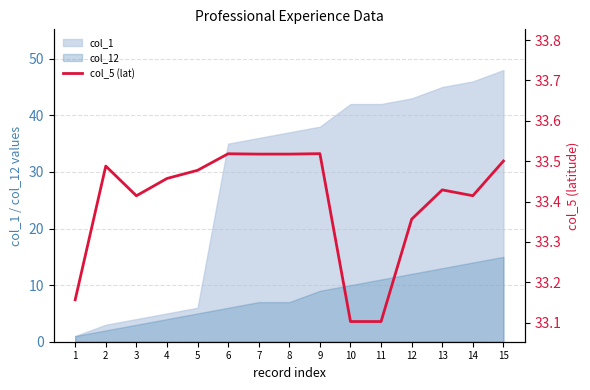

How many points are higher than both their immediate neighbors (excluding endpoints)?

4